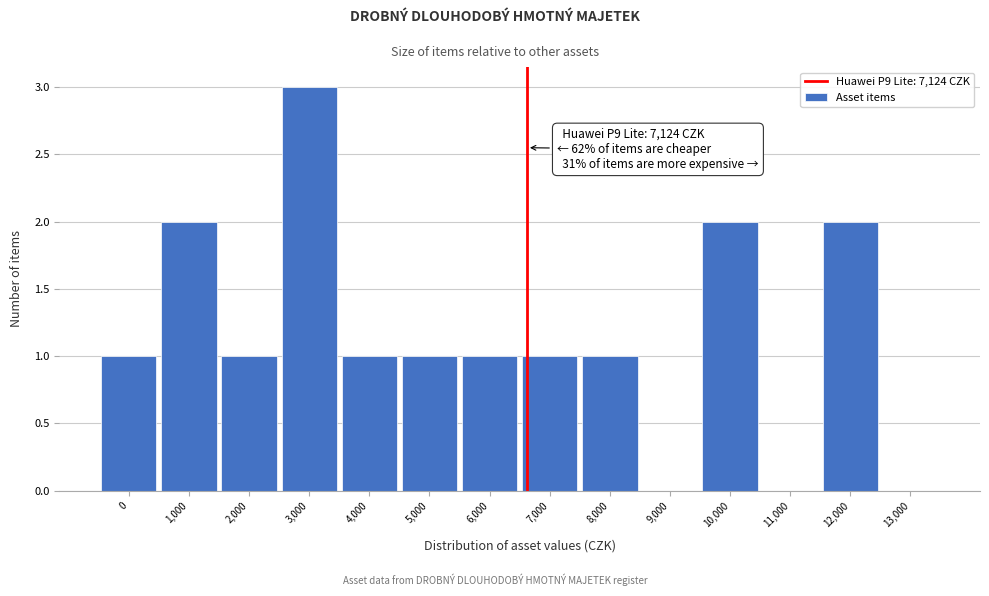

Reading left to right, list all the values displayed in this chart.

0=1	1,000=2	2,000=1	3,000=3	4,000=1	5,000=1	6,000=1	7,000=1	8,000=1	9,000=0	10,000=2	11,000=0	12,000=2	13,000=0